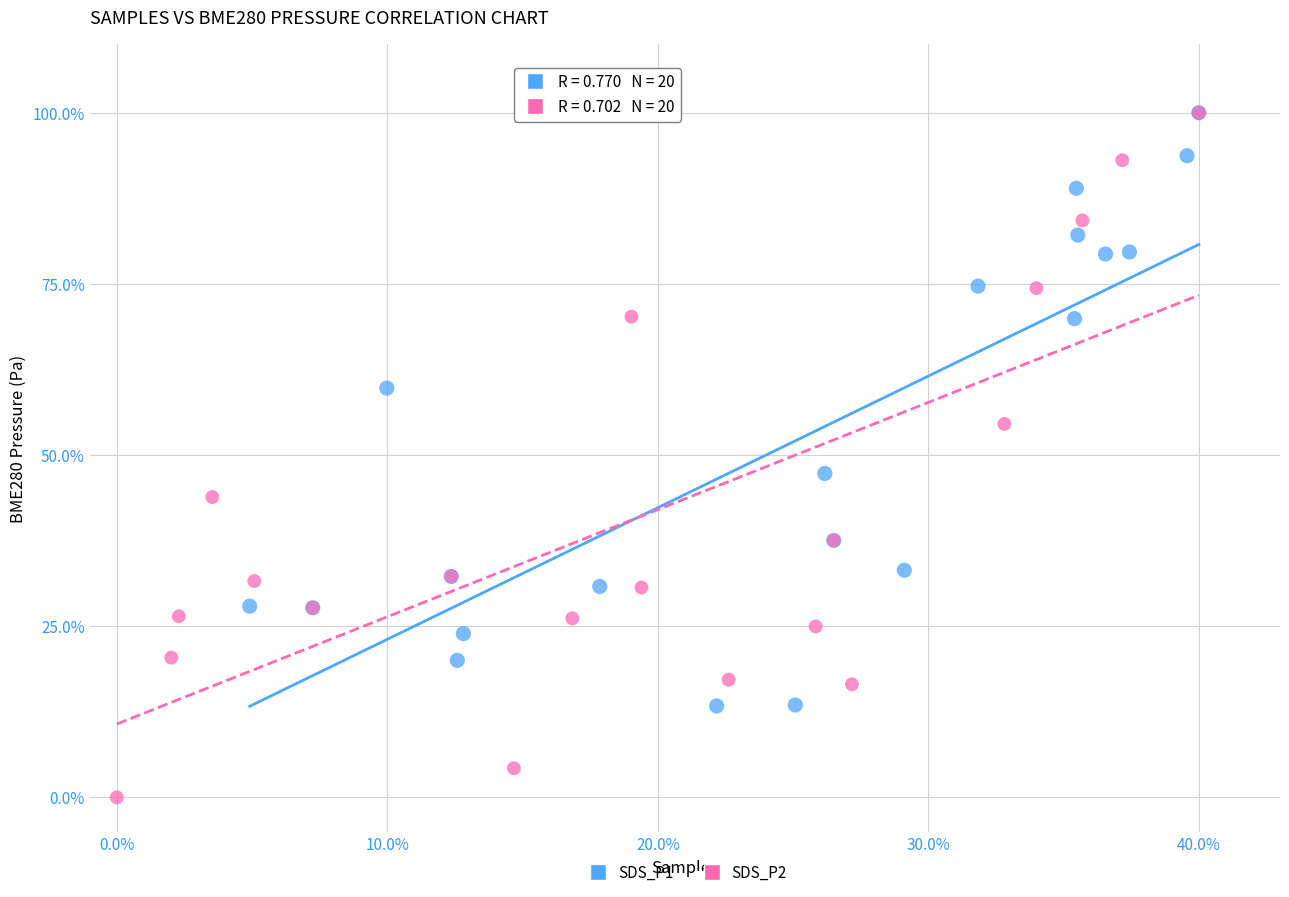

What are all the series names shown in the legend?

SDS_P1, SDS_P2